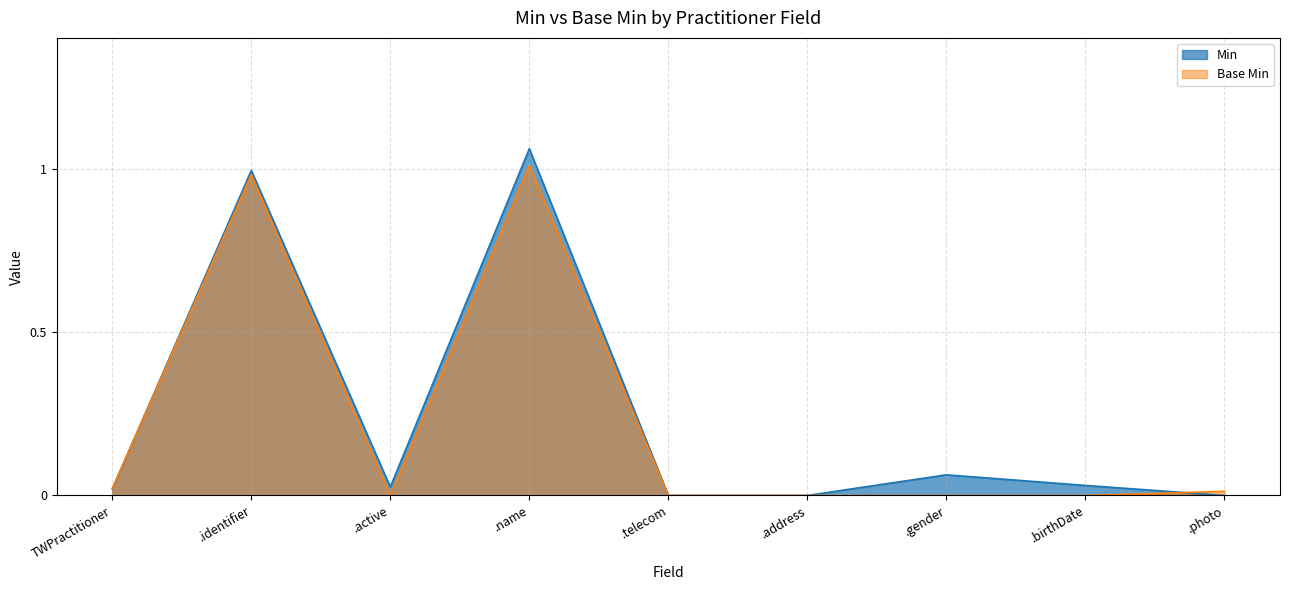

True or false: Min and Base Min intersect in this chart.

True